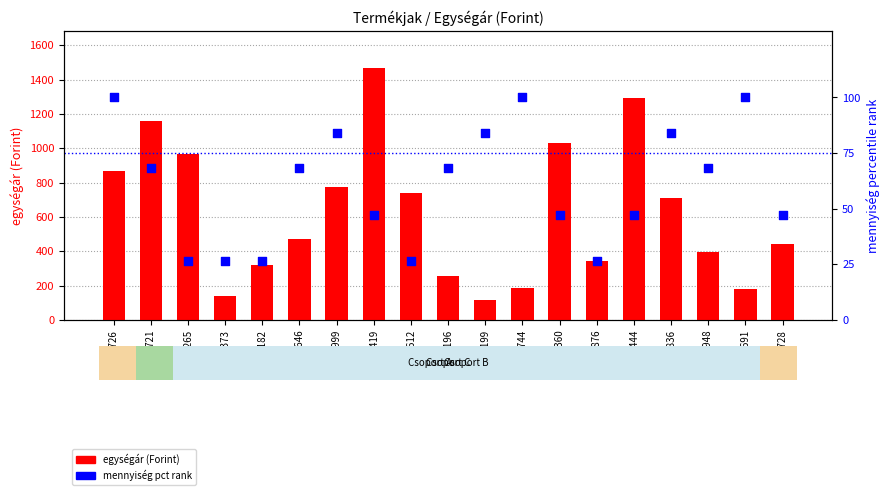

At how many categories does at least one series exceed 1109?

3